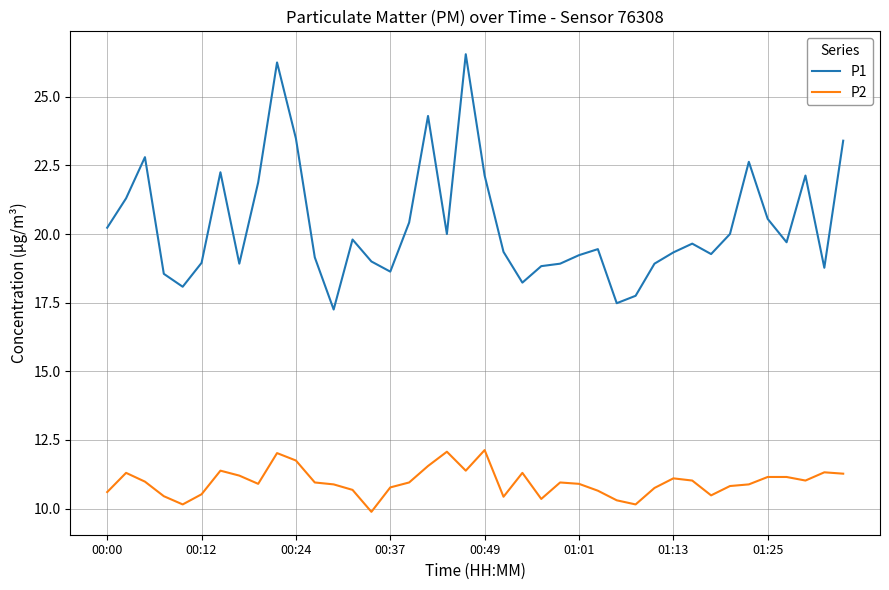

Which series has the largest total across all categories?

P1